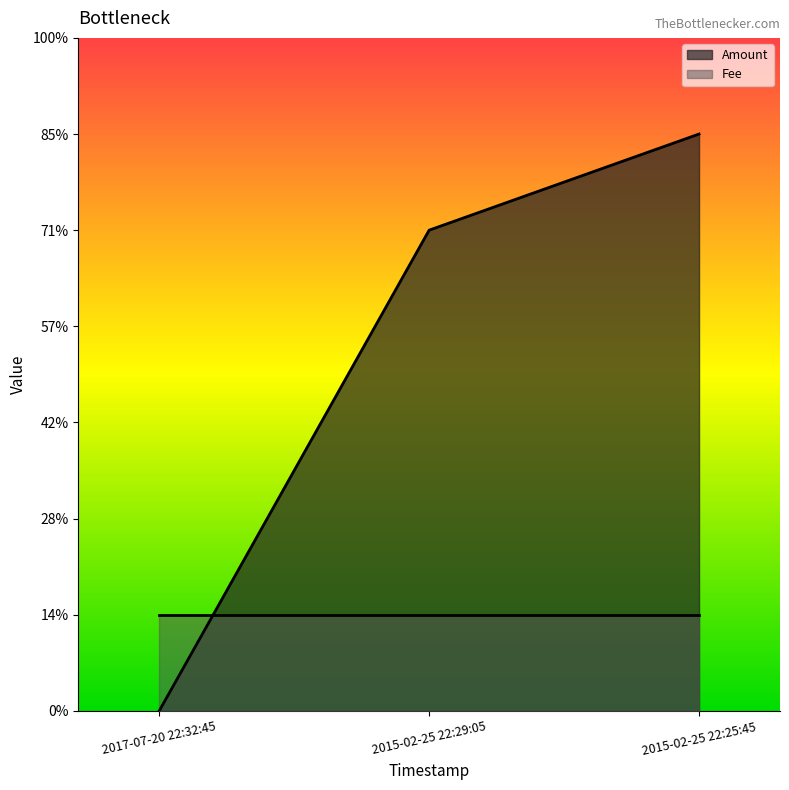

What are all the series names shown in the legend?

Amount, Fee